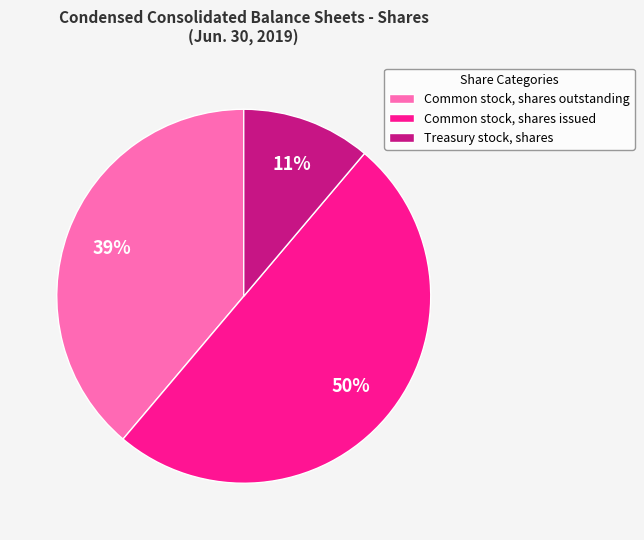

Combined, do Common stock, shares issued and Common stock, shares outstanding account for over 50%?

Yes